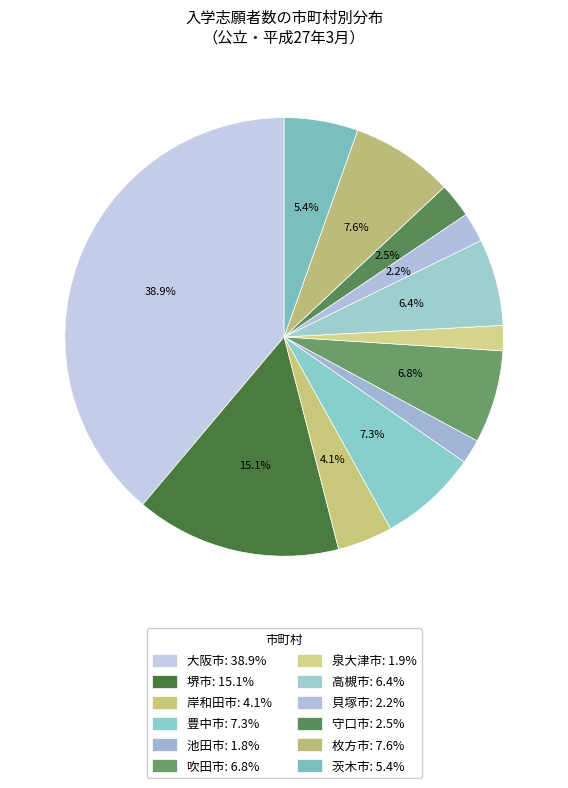

How many slices are in this pie chart?

12